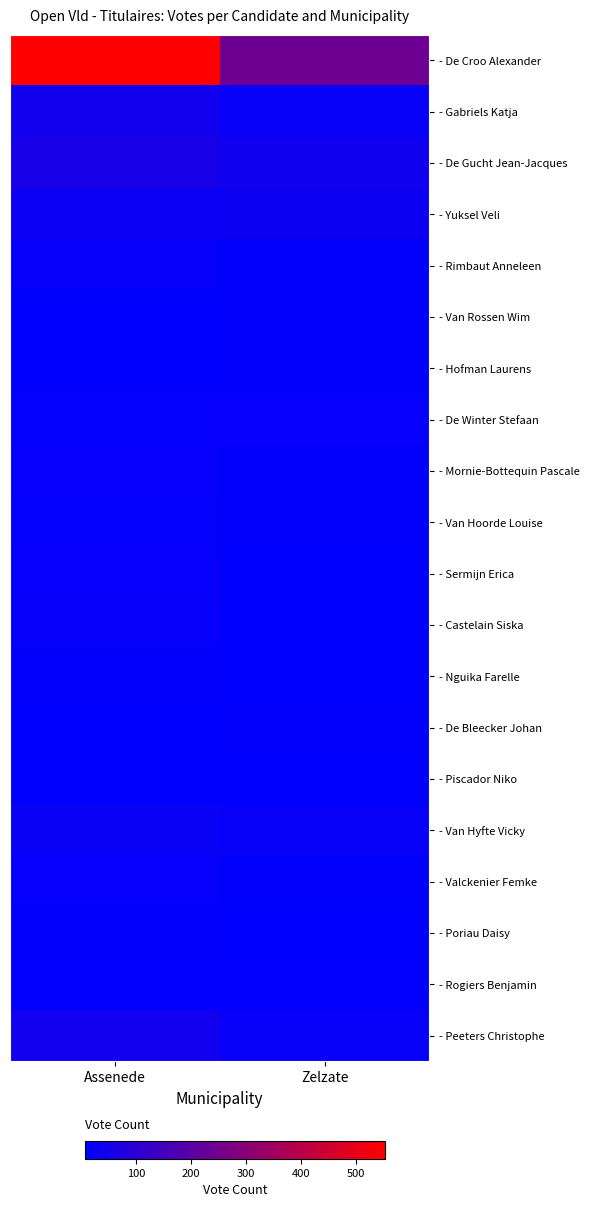

Rank the series at Zelzate from highest to lowest value.

- De Croo Alexander, - De Gucht Jean-Jacques, - Yuksel Veli, - Peeters Christophe, - Van Hyfte Vicky, - Gabriels Katja, - De Winter Stefaan, - Rimbaut Anneleen, - Van Hoorde Louise, - De Bleecker Johan, - Van Rossen Wim, - Hofman Laurens, - Mornie-Bottequin Pascale, - Valckenier Femke, - Rogiers Benjamin, - Sermijn Erica, - Castelain Siska, - Piscador Niko, - Poriau Daisy, - Nguika Farelle